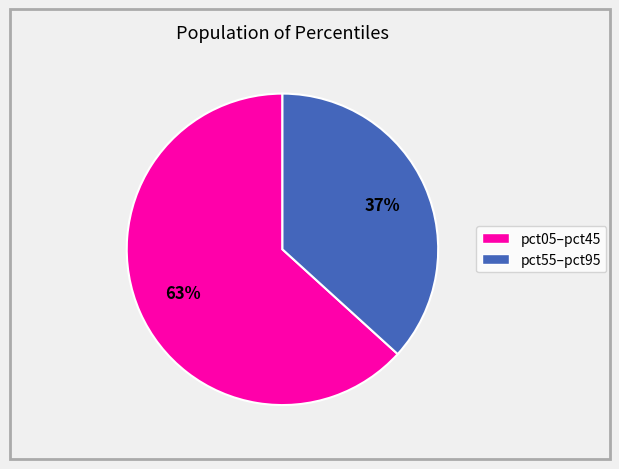

Is there any slice that represents more than half of the pie?

Yes